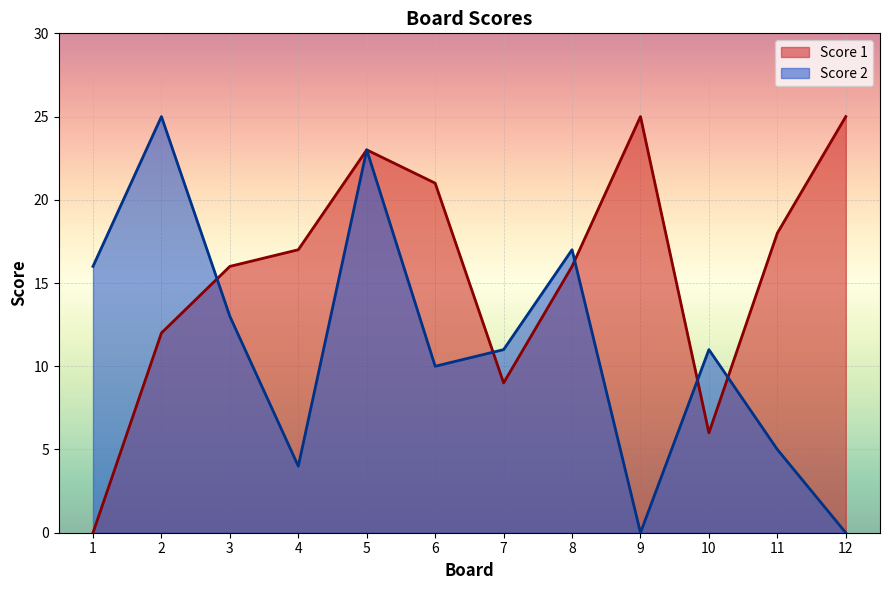

What is the sum of all Score 1 values?

188